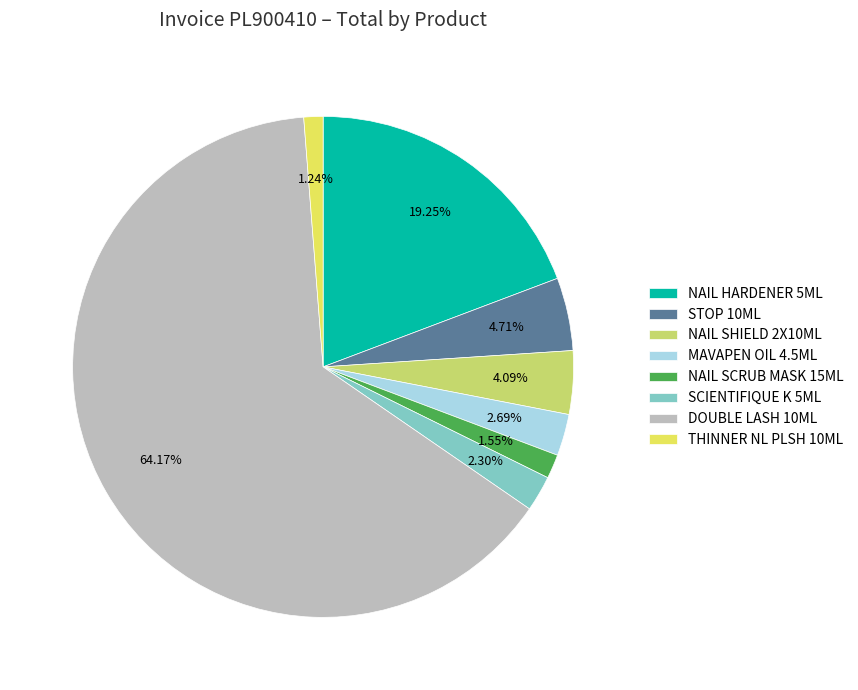

Does DOUBLE LASH 10ML account for over 50% of the chart?

Yes